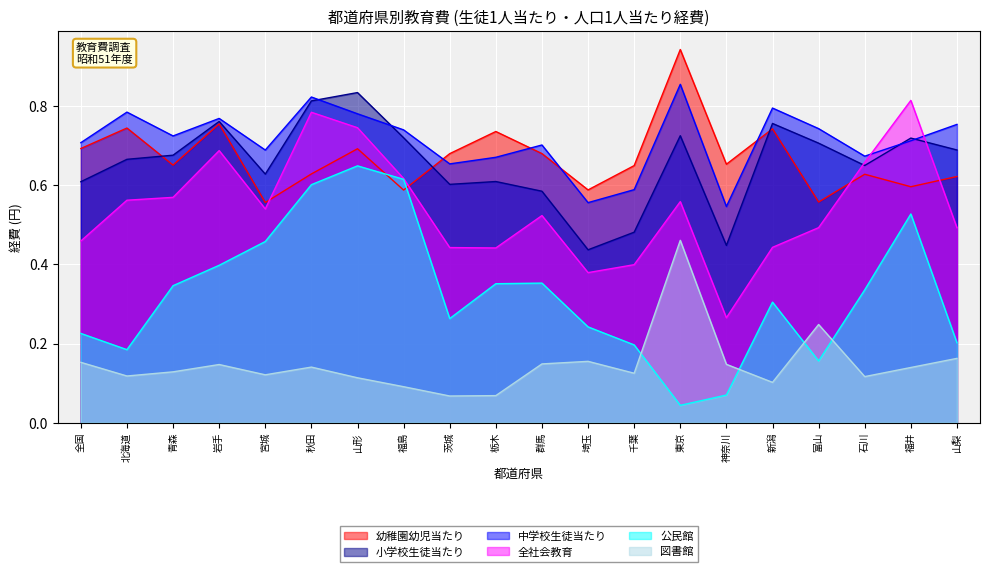

Which series ends up on top after the final intersection of 幼稚園幼児当たり and 公民館?

幼稚園幼児当たり